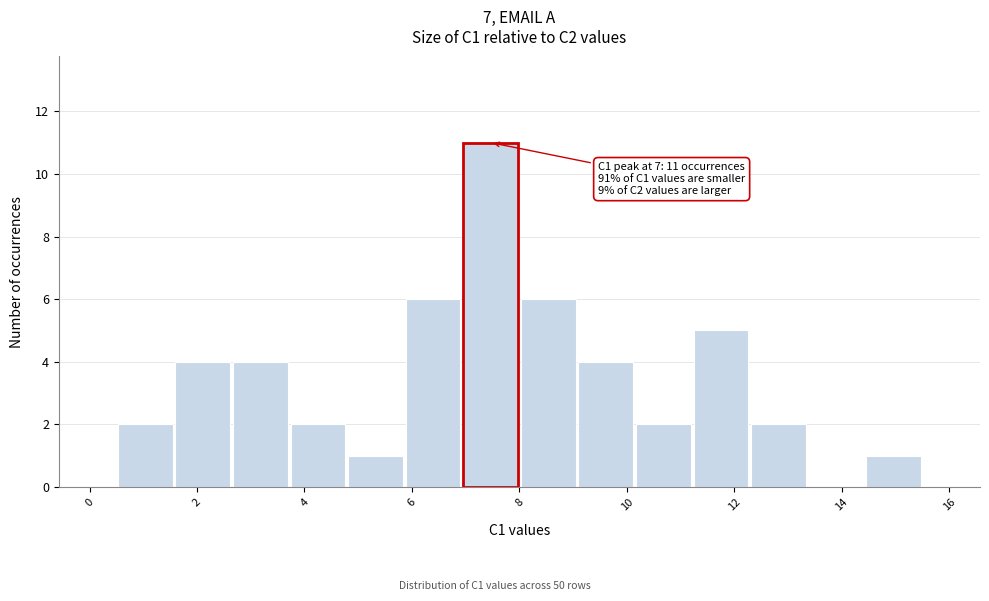

Over which range of the x-axis is the bar tallest?

7.0 to 8.0